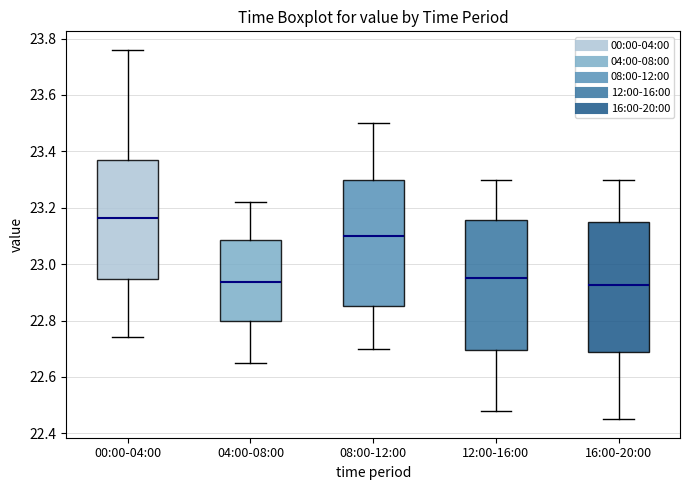

Which box has the highest median line?

00:00-04:00